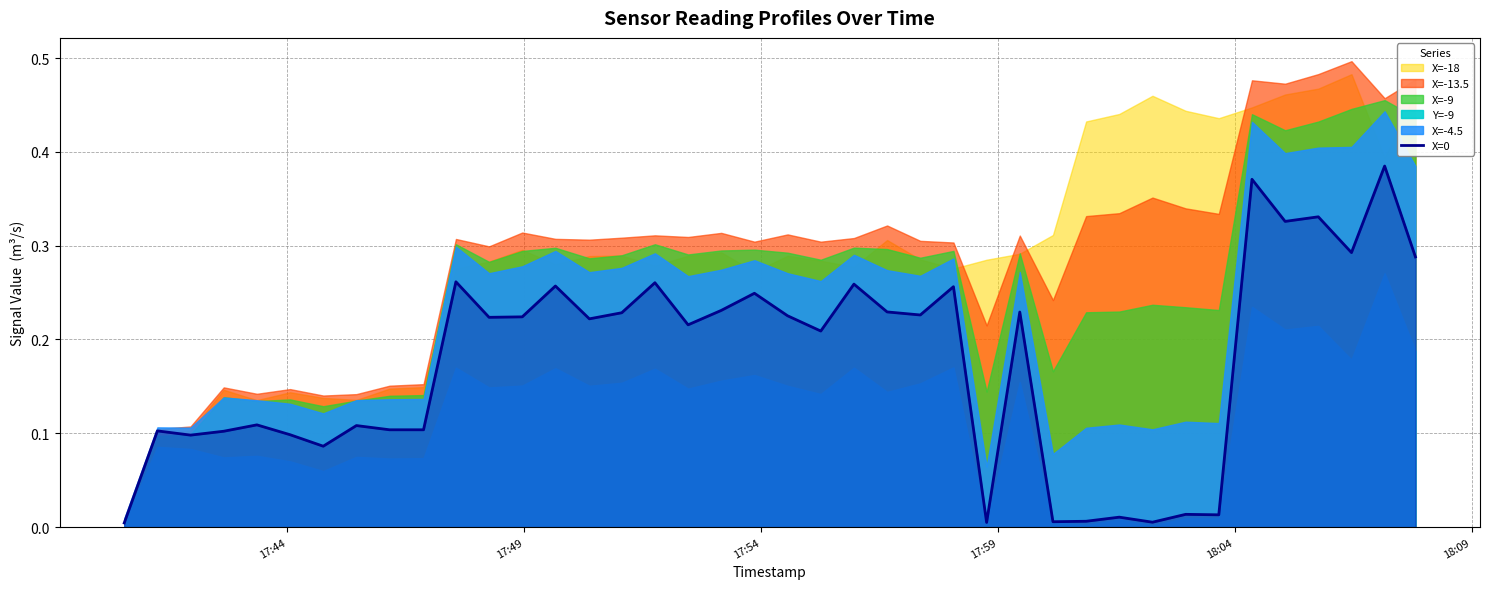

What is the difference between the maximum and second lowest values?

0.4